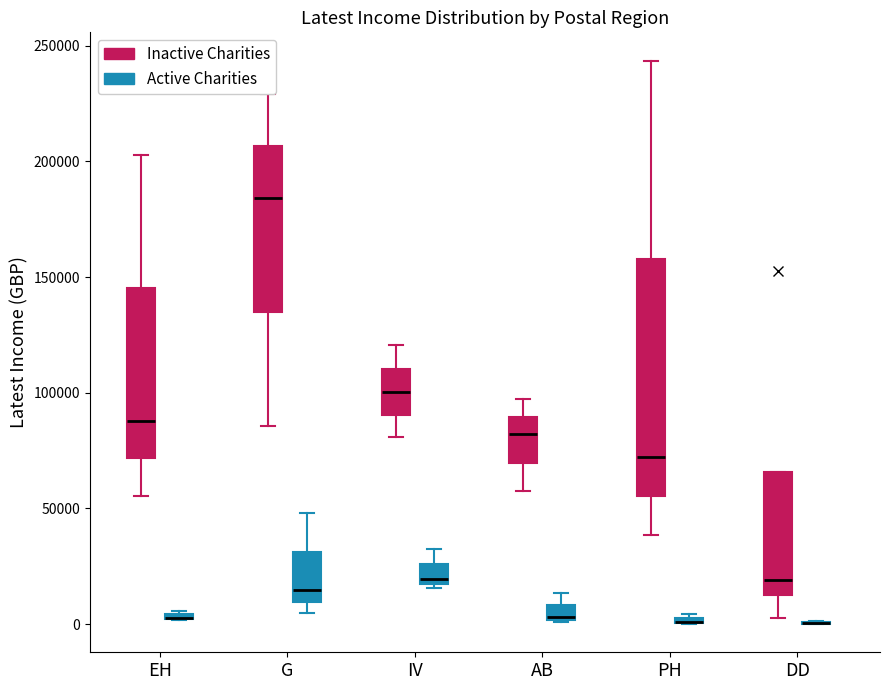

Which box is the tallest, from its lower edge to its upper edge?

PH (Inactive Charities)